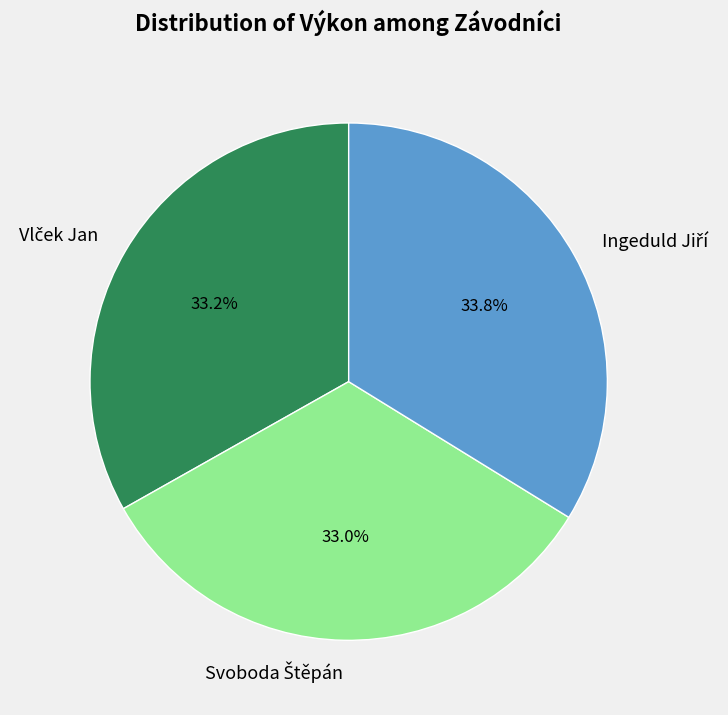

Does any single category account for the majority?

No